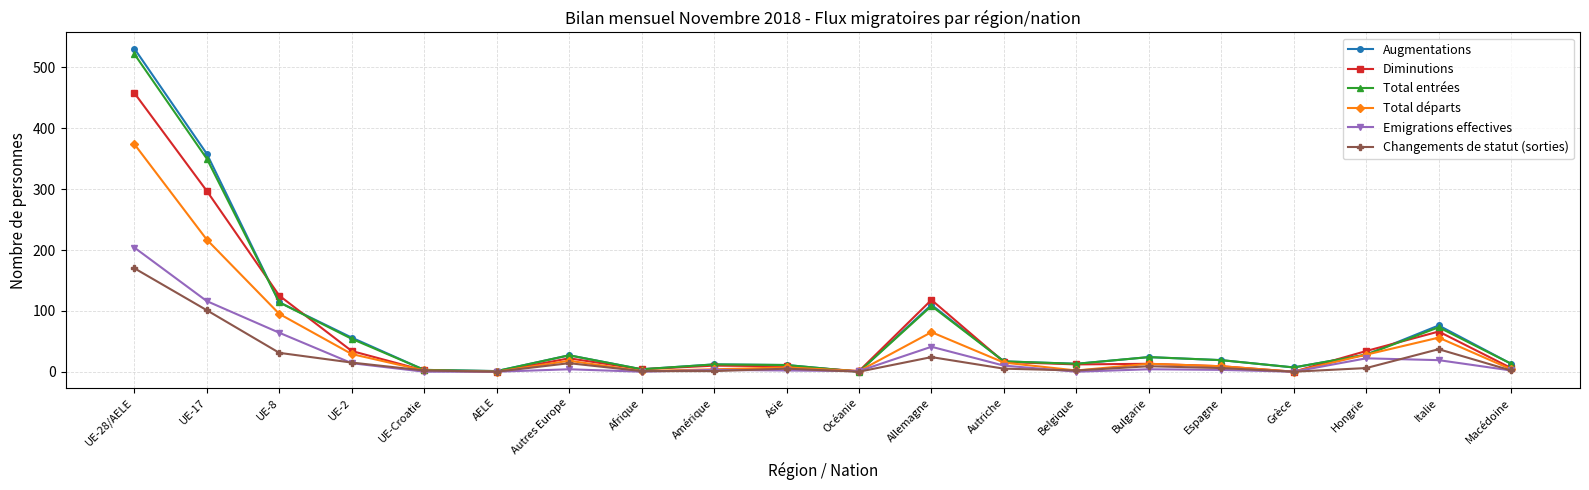

What is the greatest value displayed?

531